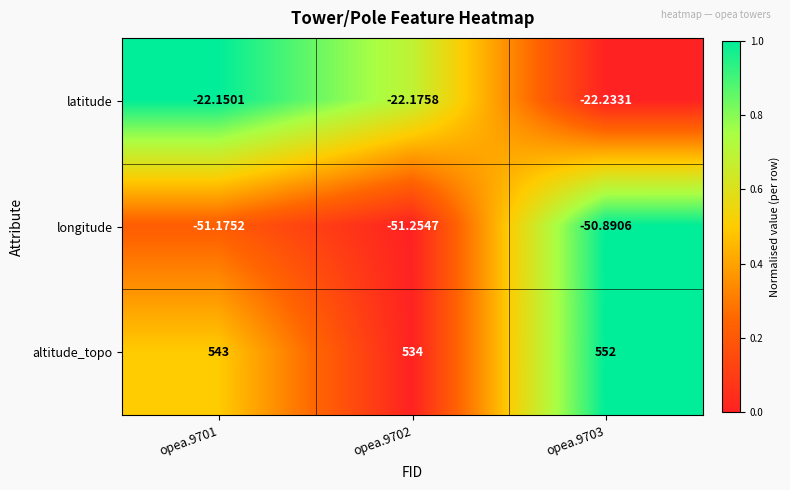

Rank the series by their maximum value, from highest to lowest.

altitude_topo, latitude, longitude